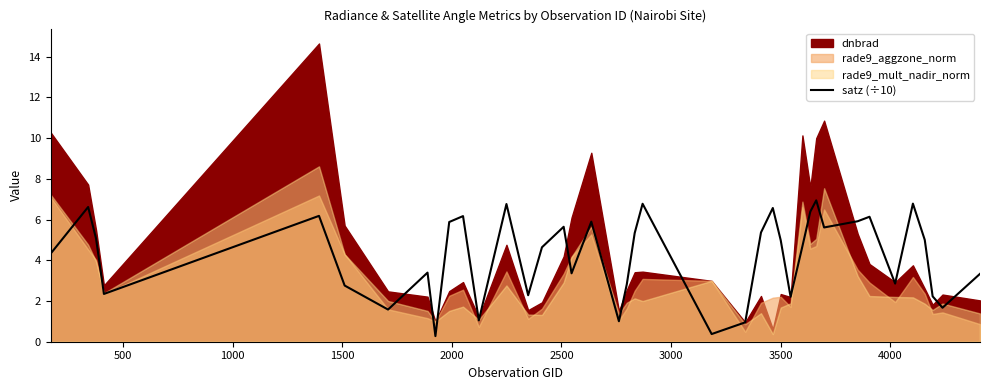

Does the chart have visible grid lines?

No